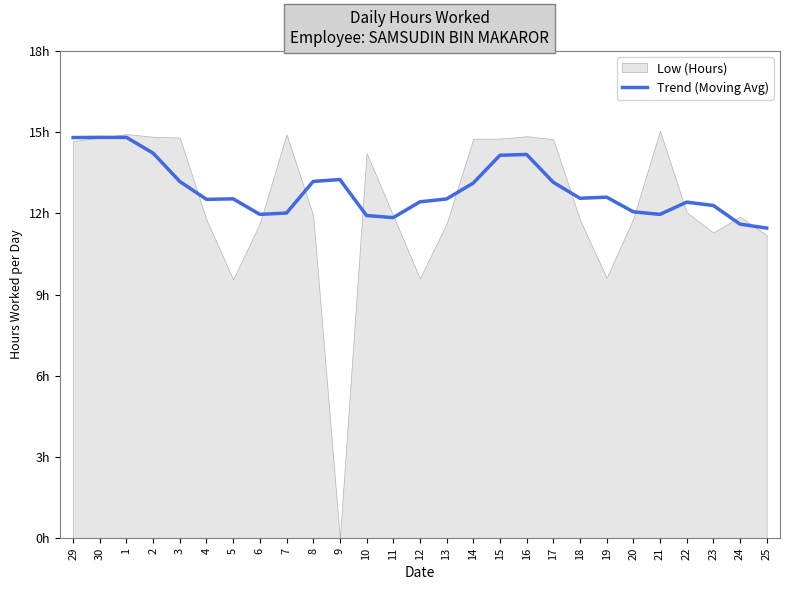

The value at 6 is 3.4. True or false?

False